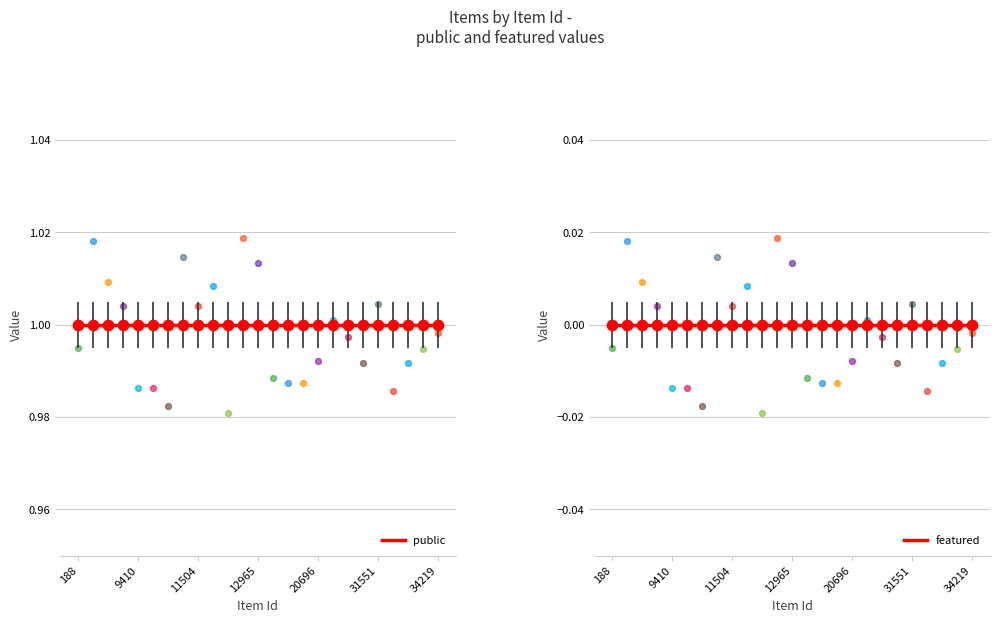

What are all the series names shown in the legend?

public, featured